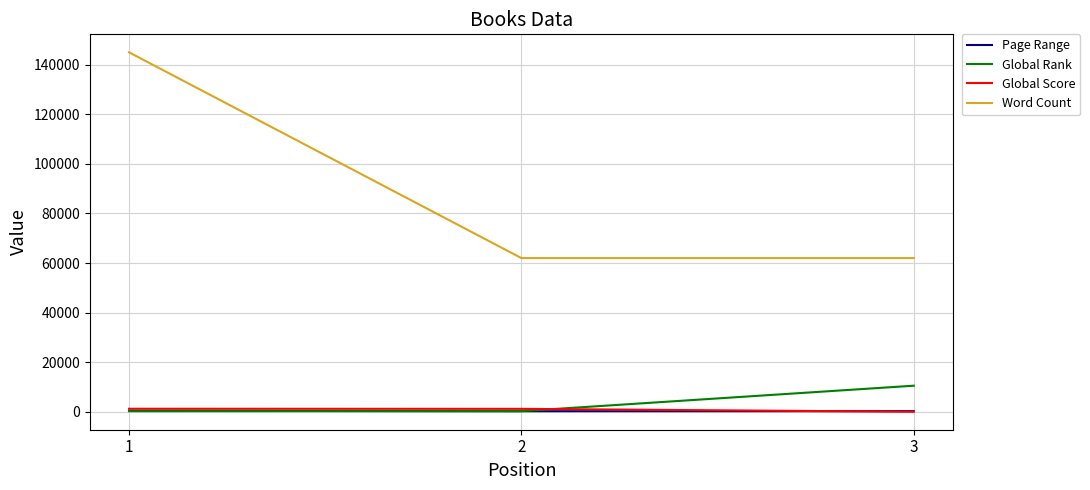

Read the Global Rank value at 2.

259